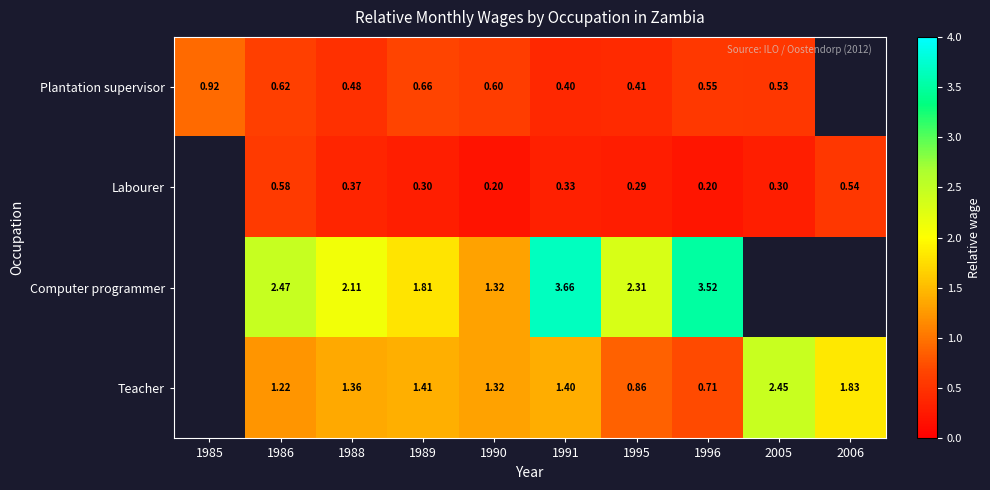

True or false: Plantation supervisor has a value of 0.9 at 1990.

False